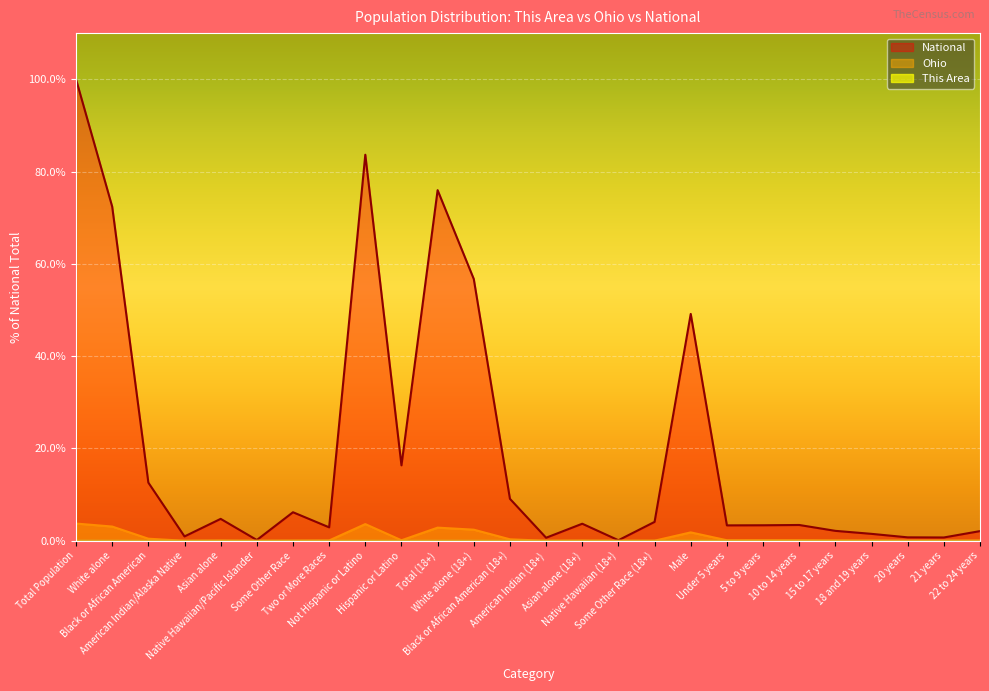

The value of This Area at Hispanic or Latino is 0.0. True or false?

True